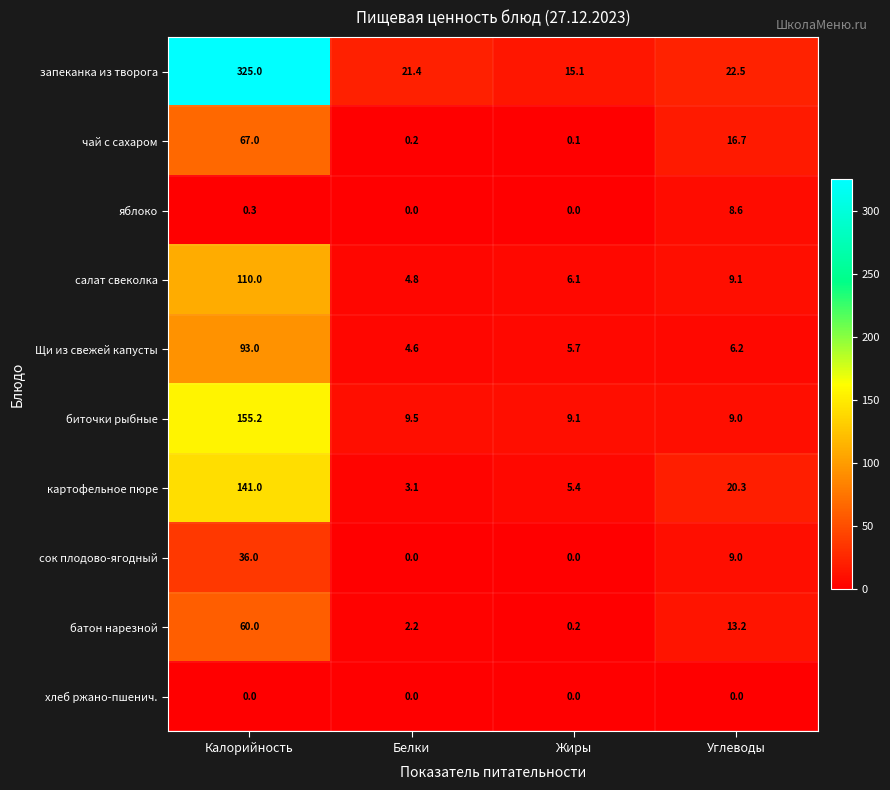

Rank the series by their maximum value, from lowest to highest.

хлеб ржано-пшенич., яблоко, сок плодово-ягодный, батон нарезной, чай с сахаром, Щи из свежей капусты, салат свеколка, картофельное пюре, биточки рыбные, запеканка из творога